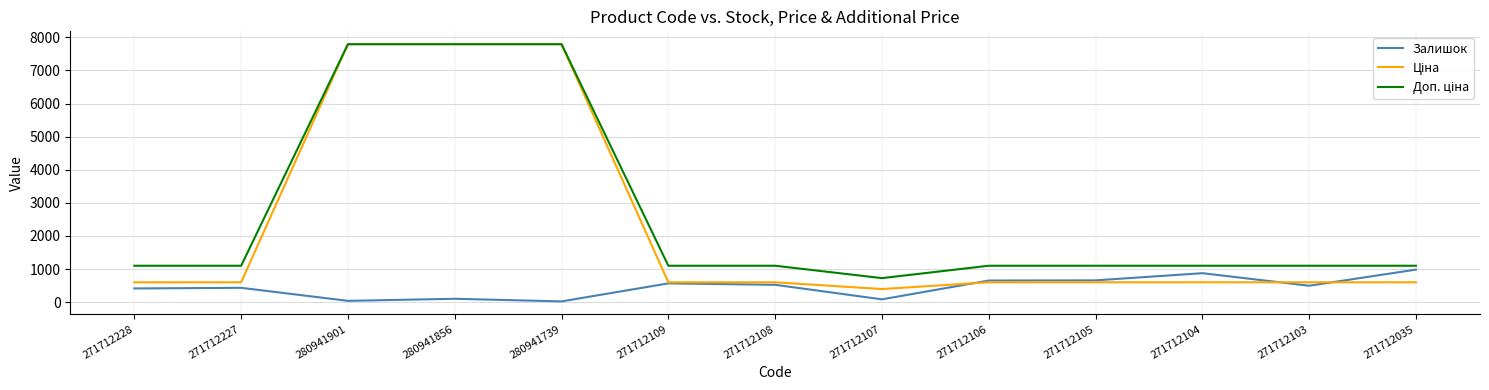

Does the chart display data point markers on the line(s)?

No